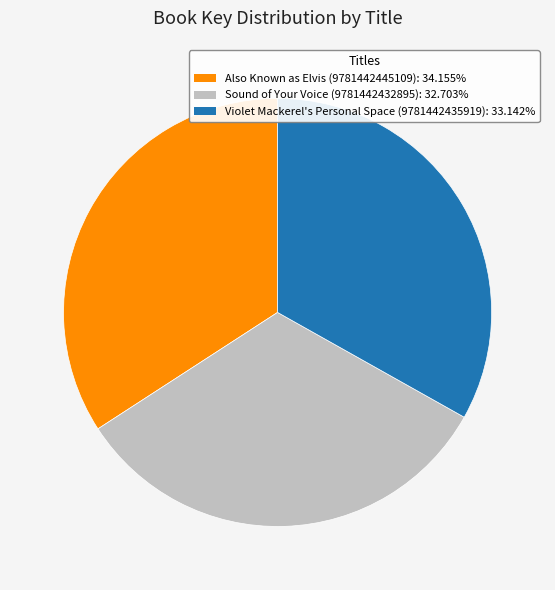

Is the sum of Sound of Your Voice (9781442432895) and Violet Mackerel's Personal Space (9781442435919) greater than half?

Yes